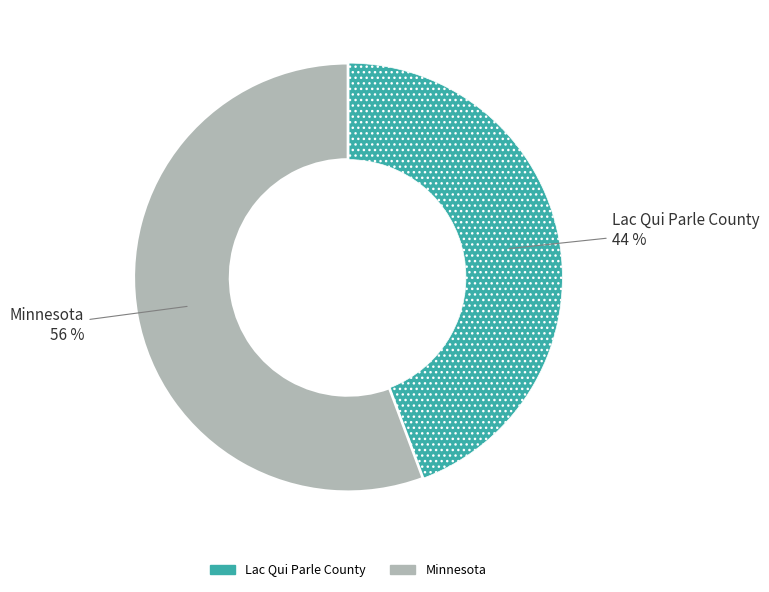

To the nearest percent, what is the combined percentage of Lac Qui Parle County and Minnesota?

100%